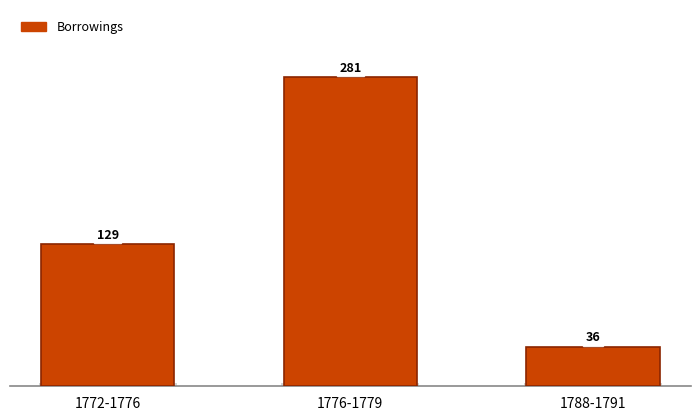

Rank the categories by value from highest to lowest.

1776-1779, 1772-1776, 1788-1791